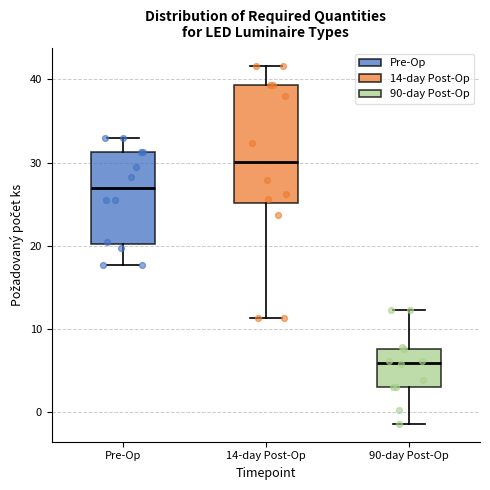

Comparing the boxes themselves (not the whiskers), which one is the tallest?

14-day Post-Op